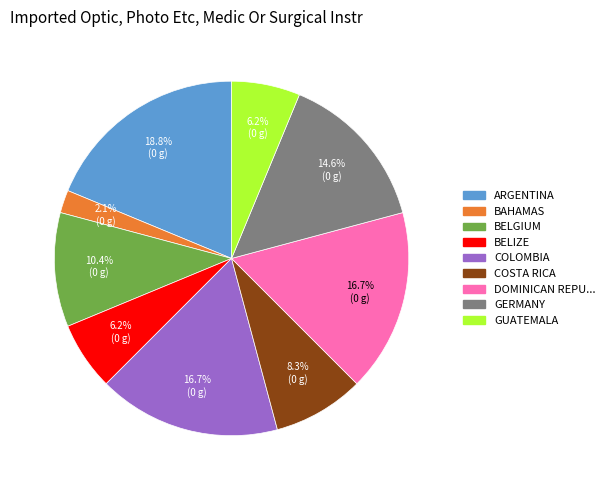

To the nearest percent, what is the difference between the largest and smallest slice percentages?

17%